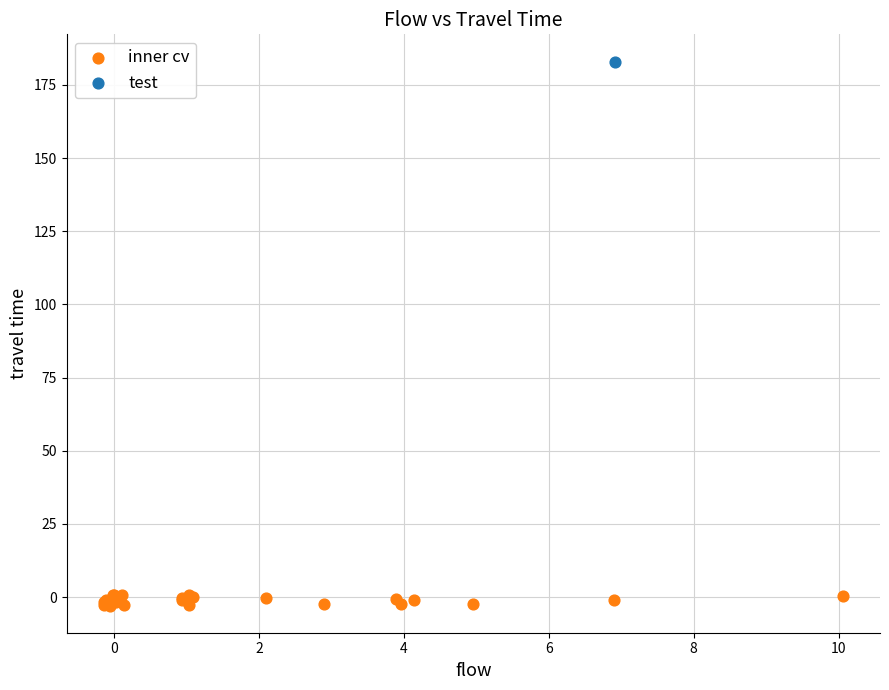

What are all the series names shown in the legend?

inner cv, test